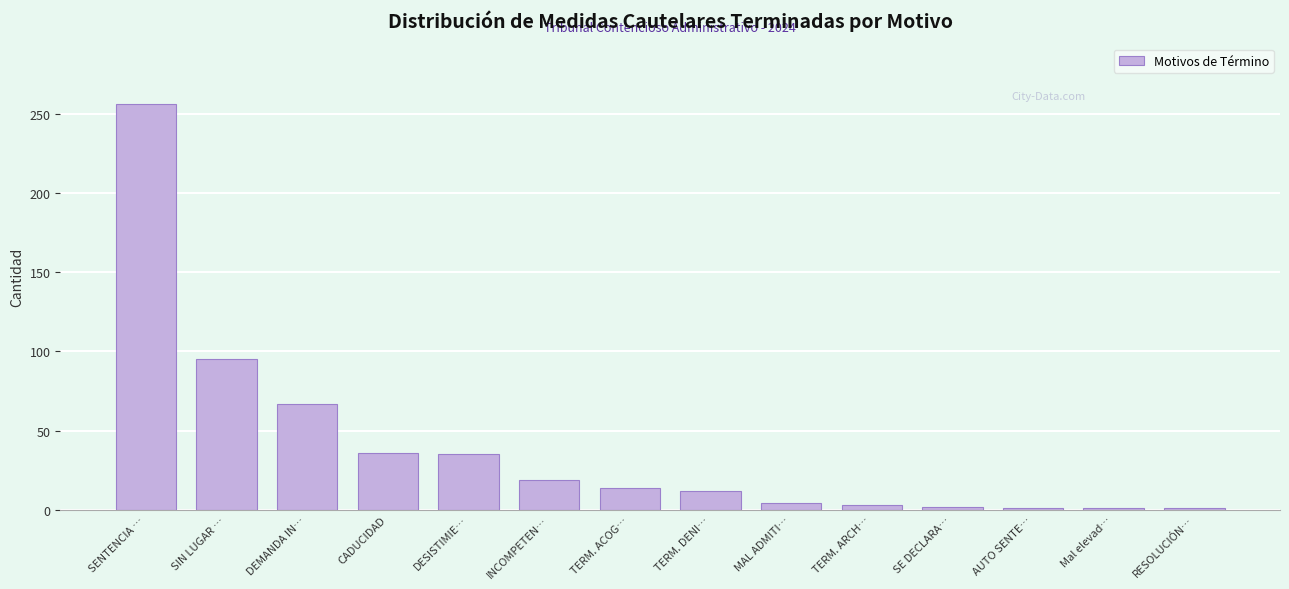

The chart shows a value of 16 at CADUCIDAD. True or false?

False